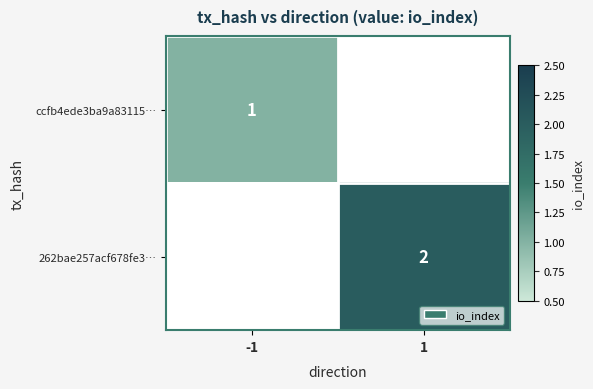

The value of ccfb4ede3ba9a83115… at -1 is 0. True or false?

False